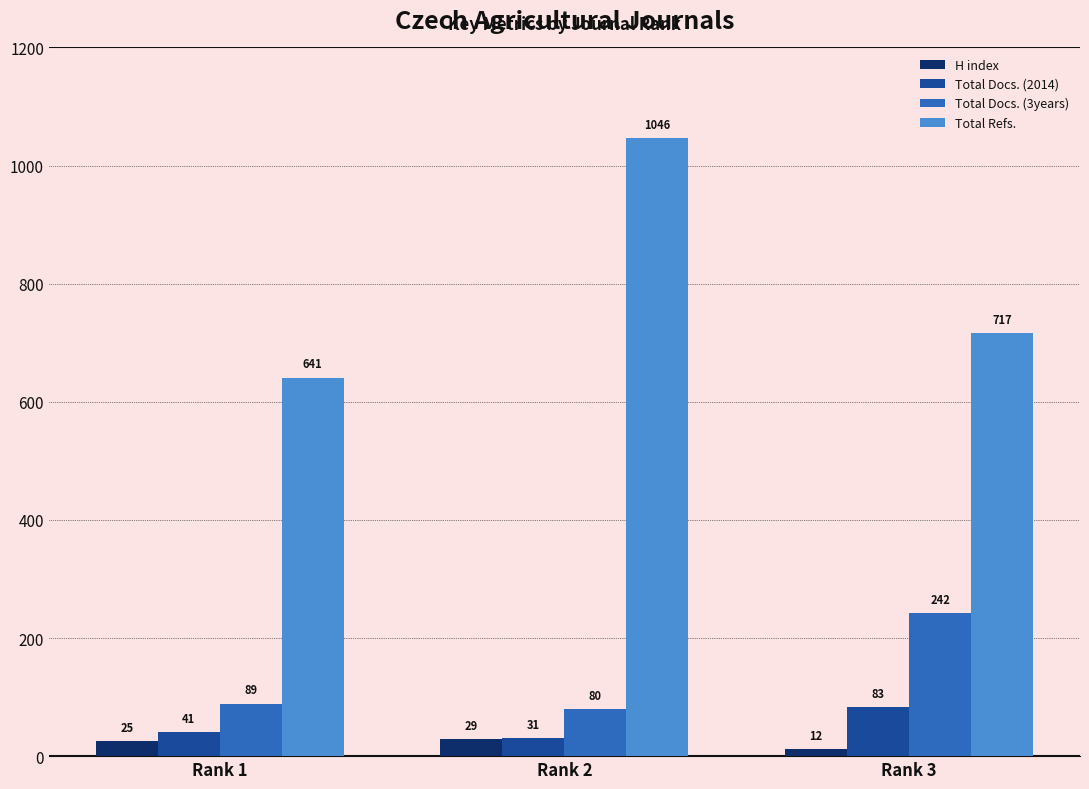

What are all the series names shown in the legend?

H index, Total Docs. (2014), Total Docs. (3years), Total Refs.